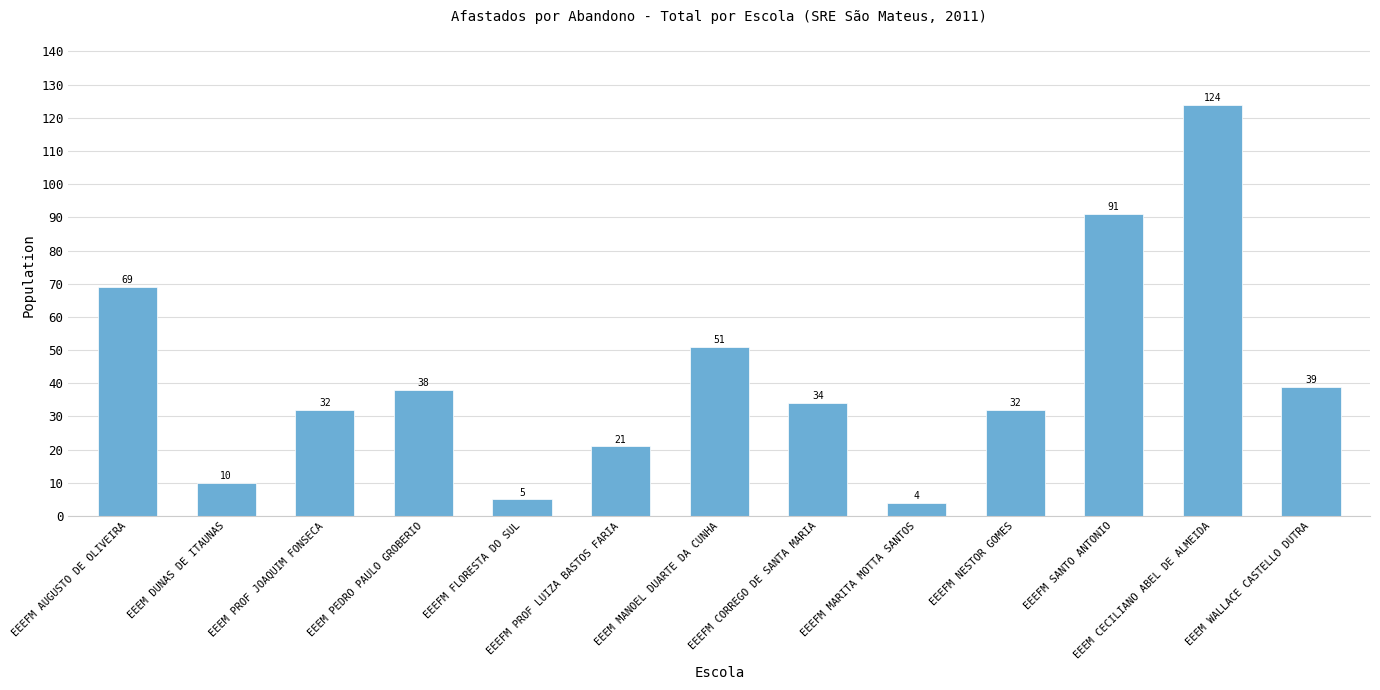

What is the average value?

42